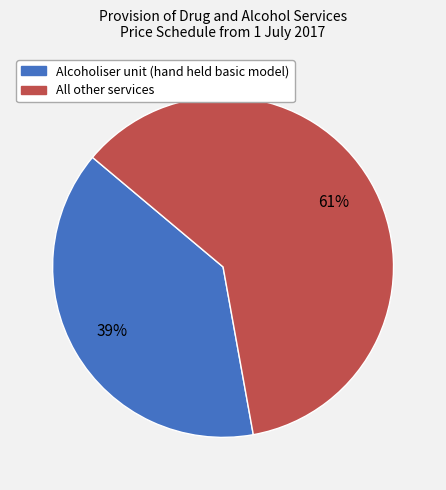

To the nearest percent, what is the average slice percentage?

50%